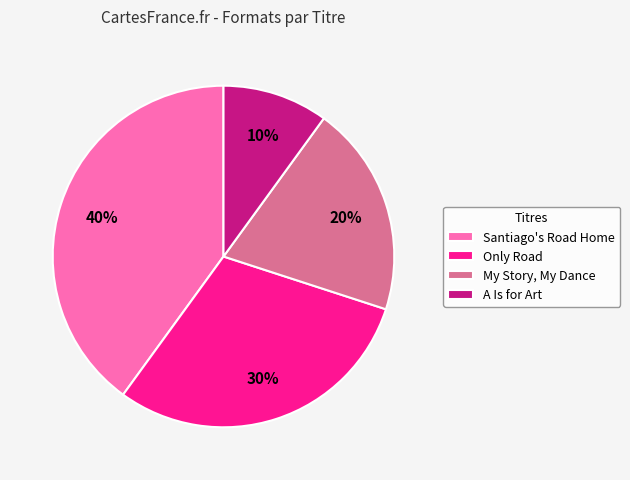

Rank the categories by value from highest to lowest.

Santiago's Road Home, Only Road, My Story, My Dance, A Is for Art